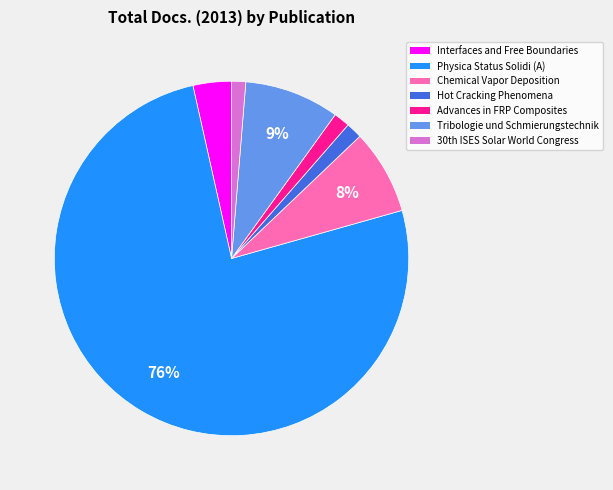

To the nearest percent, what is the average slice percentage?

14%